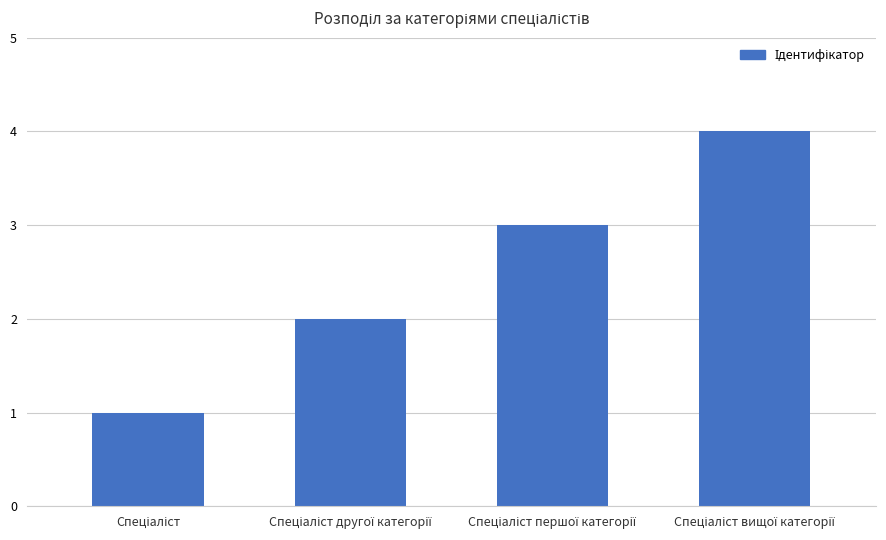

Reading left to right, extract all data points from this chart.

1	2	3	4